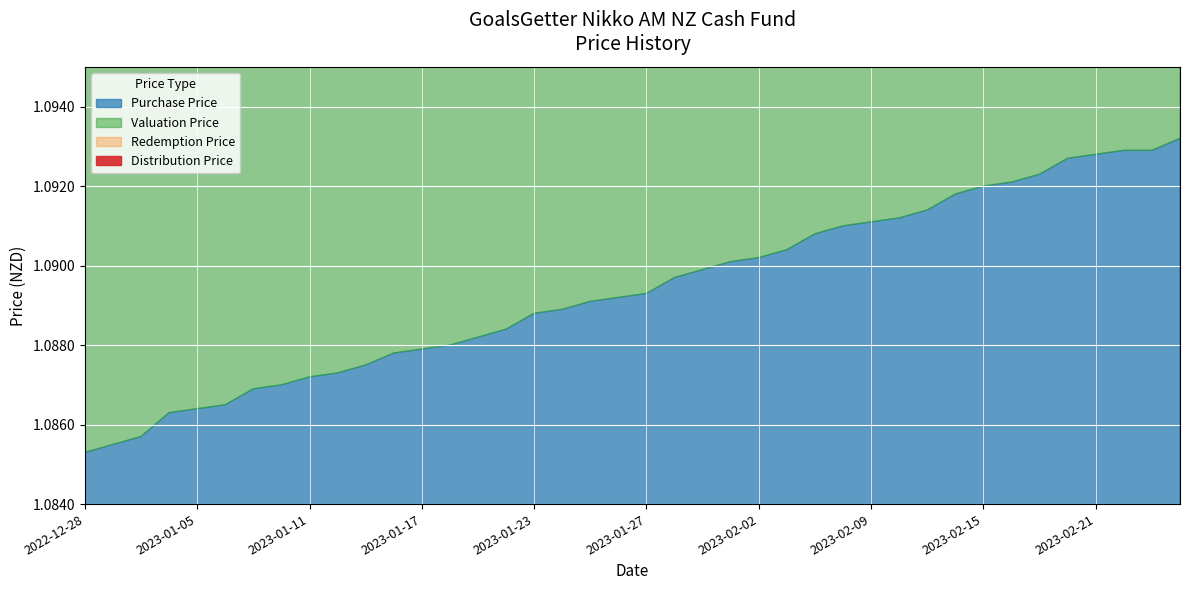

Between 17 and 33, which is larger?

33